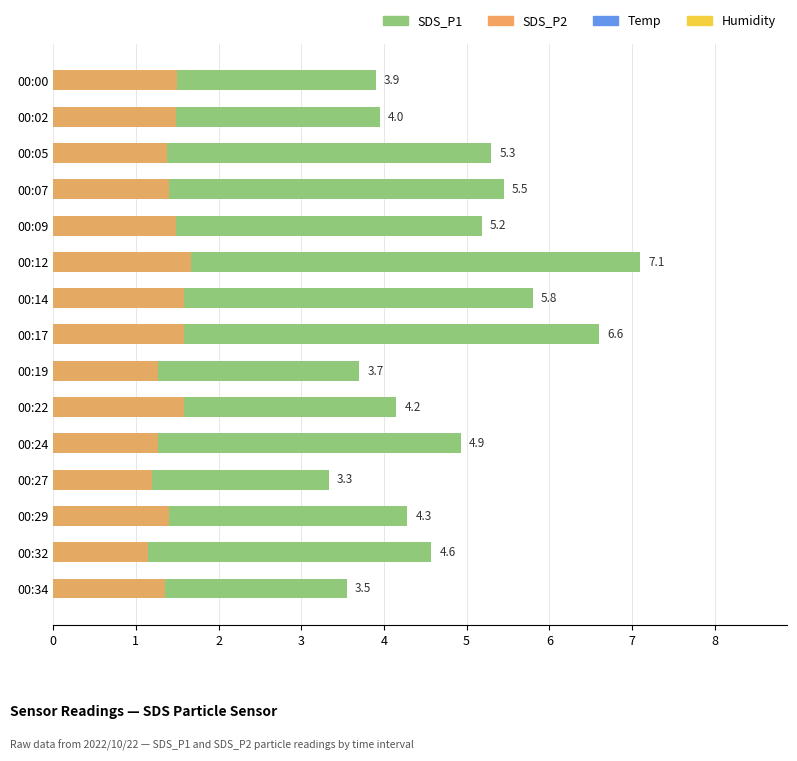

What is the value of the SDS_P1 bar at the 4th from the left?

5.5